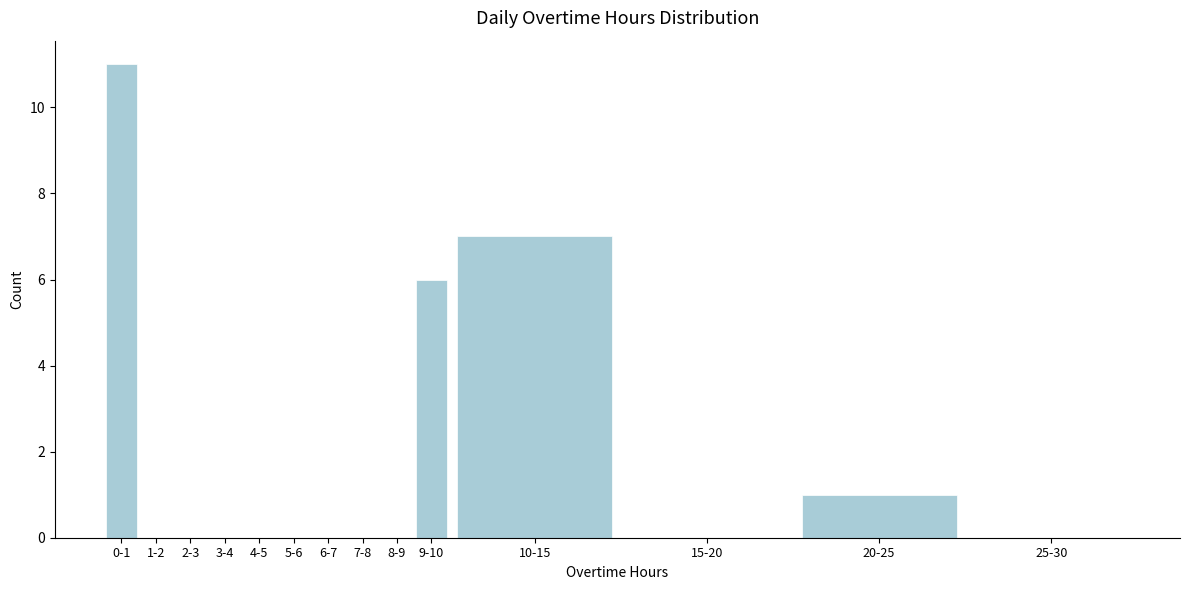

Reading left to right, transcribe all the data shown in this chart.

0-1=11	1-2=0	2-3=0	3-4=0	4-5=0	5-6=0	6-7=0	7-8=0	8-9=0	9-10=6	10-15=7	15-20=0	20-25=1	25-30=0